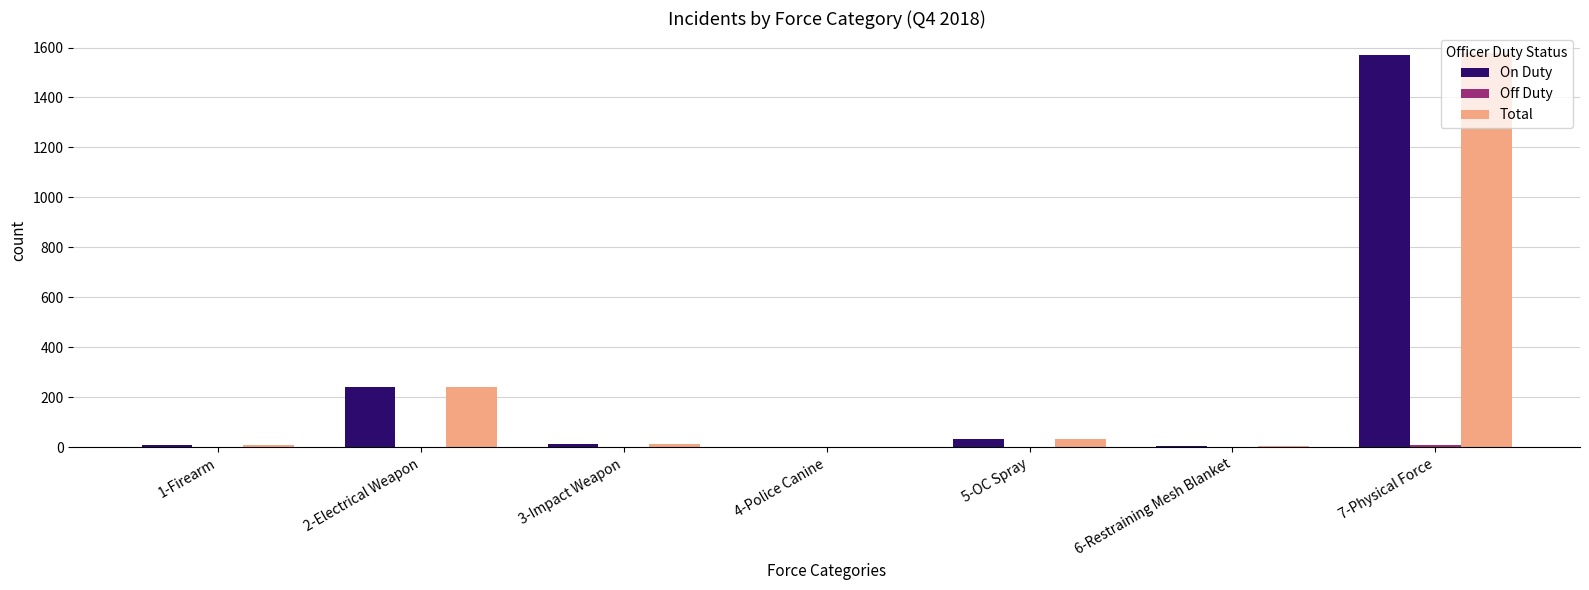

What is the greatest value displayed?

1579